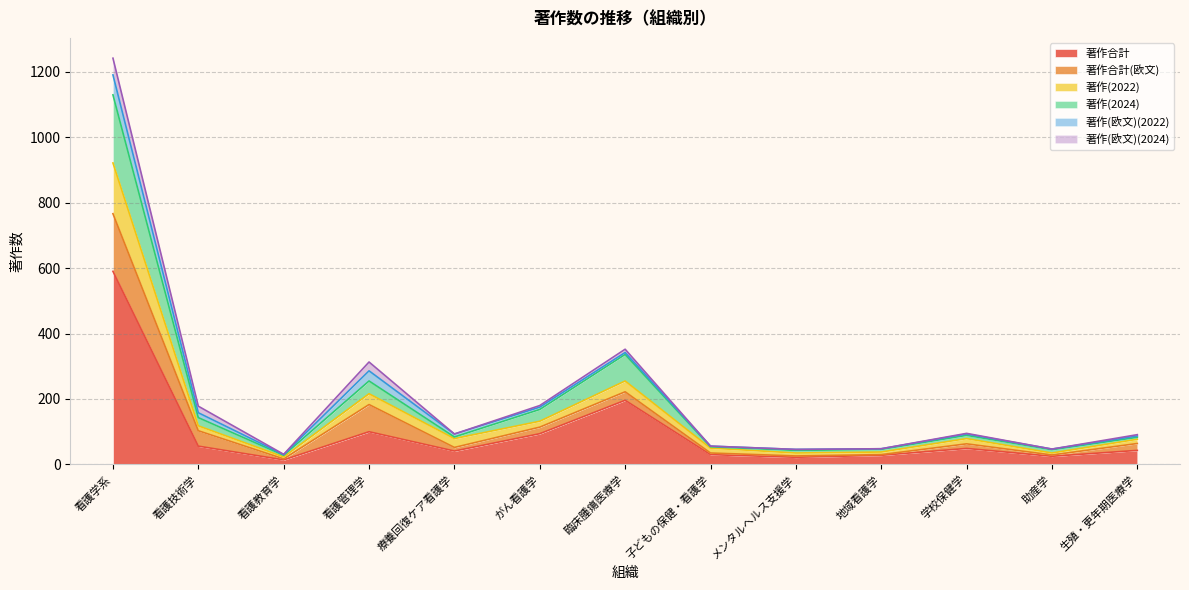

What is the average value of the 著作合計 series?

99